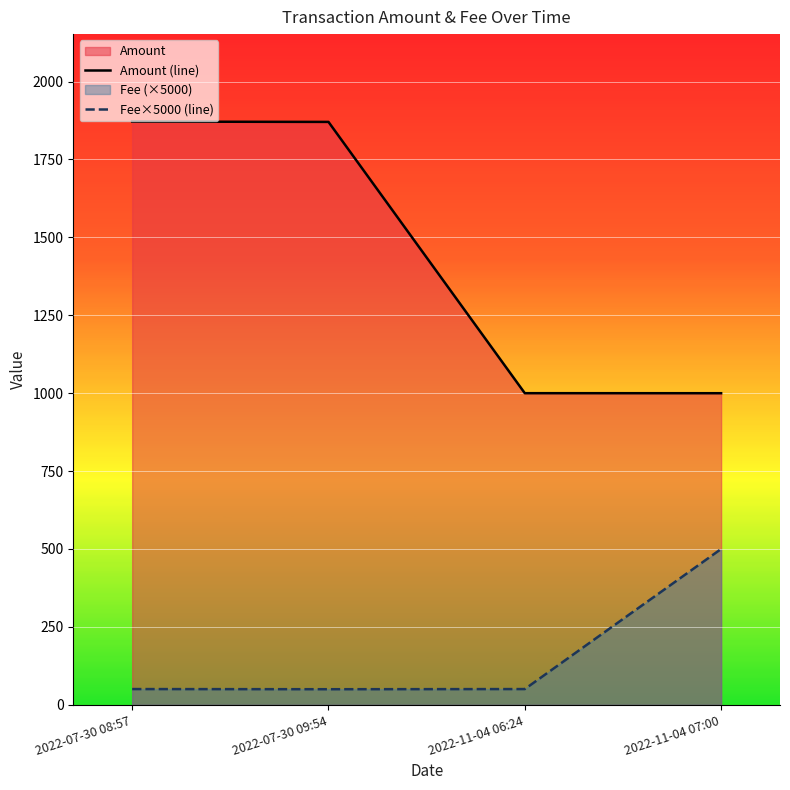

True or false: Fee×5000 (line) and Amount (line) cross at least once.

False